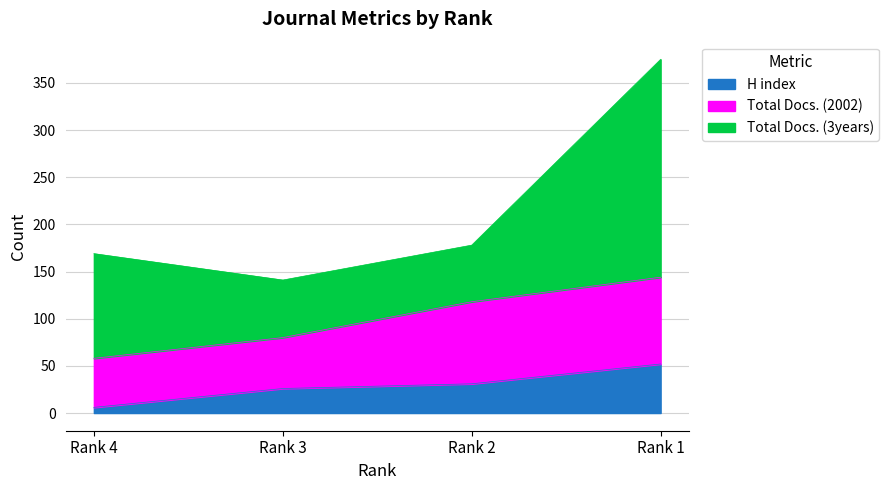

Reading left to right, extract all data points from this chart.

H index: Rank 4=6	Rank 3=26	Rank 2=31	Rank 1=52
Total Docs. (2002): Rank 4=52	Rank 3=54	Rank 2=87	Rank 1=92
Total Docs. (3years): Rank 4=111	Rank 3=61	Rank 2=60	Rank 1=231